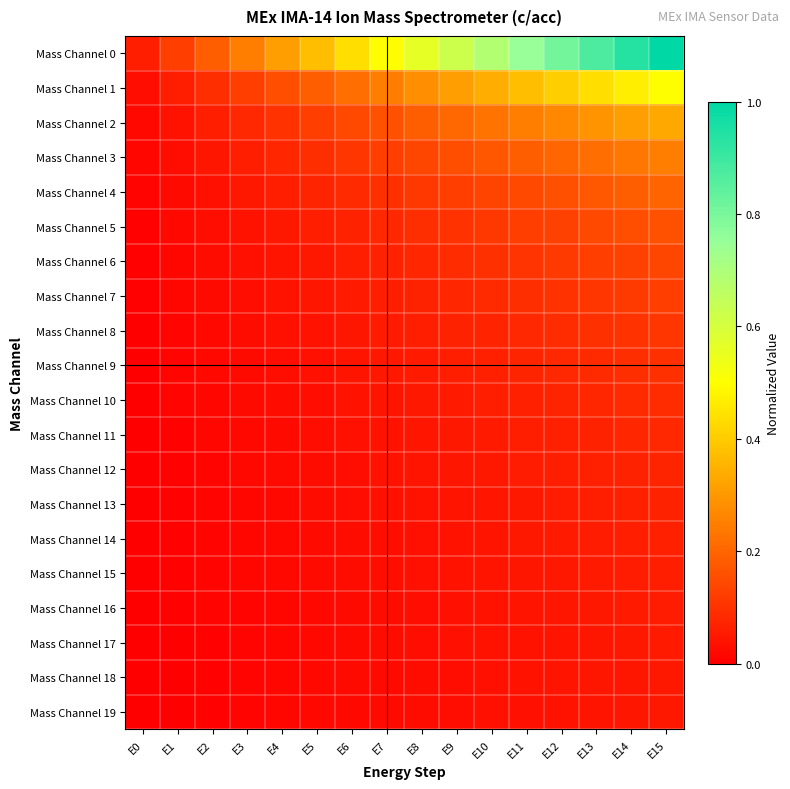

List the series in order of their peak value, highest first.

Mass Channel 0, Mass Channel 1, Mass Channel 2, Mass Channel 3, Mass Channel 4, Mass Channel 5, Mass Channel 6, Mass Channel 7, Mass Channel 8, Mass Channel 9, Mass Channel 10, Mass Channel 11, Mass Channel 12, Mass Channel 13, Mass Channel 14, Mass Channel 15, Mass Channel 16, Mass Channel 17, Mass Channel 18, Mass Channel 19